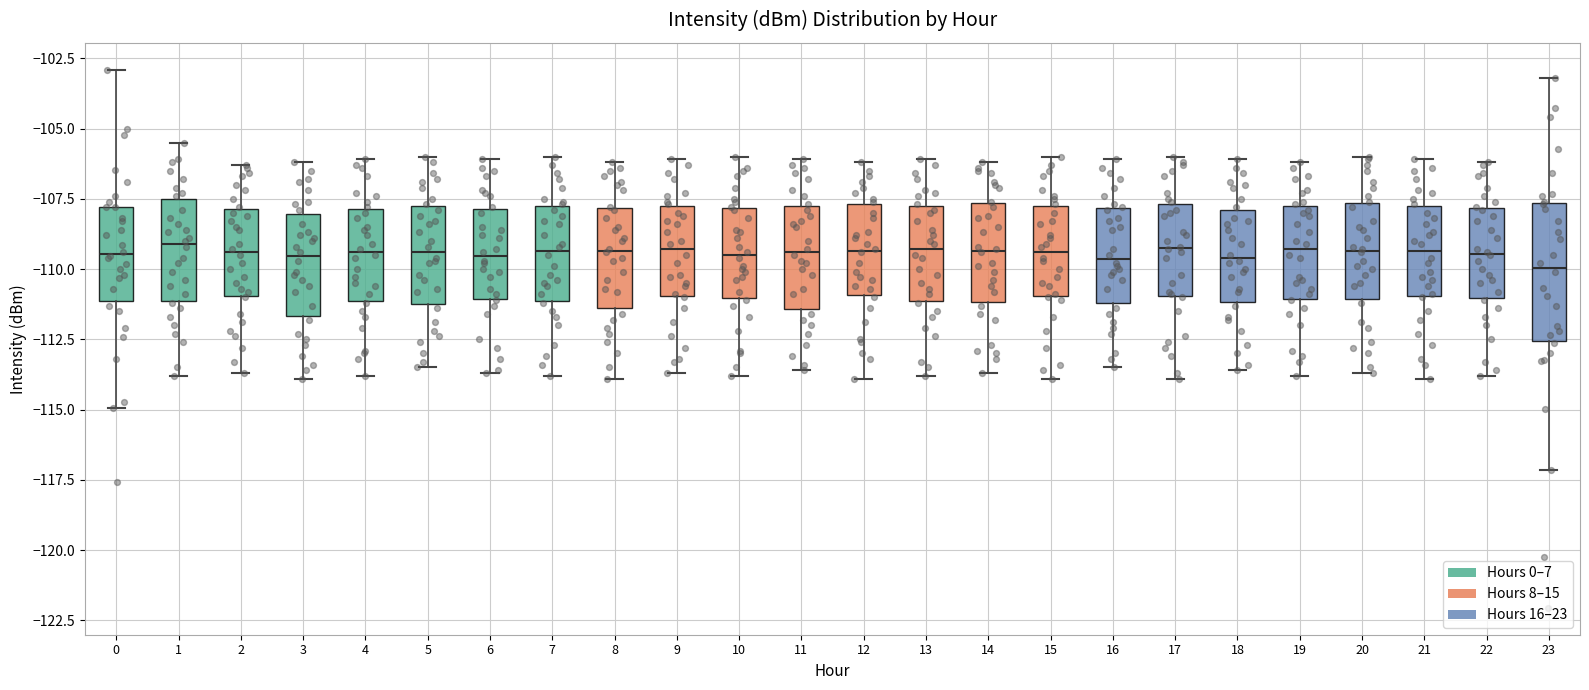

Where is the upper edge of the box at x = 21 on the y-axis? The values are not printed on the chart, so give them approximately, as read against the axis.

-108.0